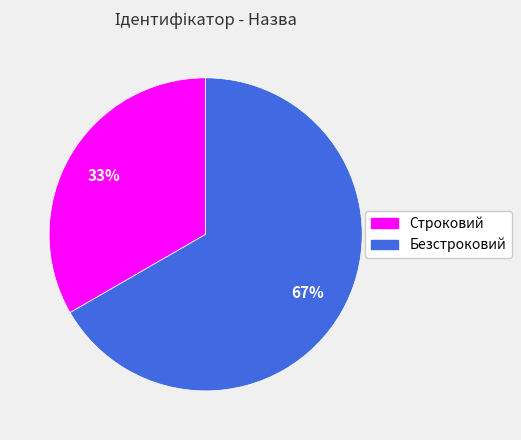

Does Строковий account for over 50% of the chart?

No